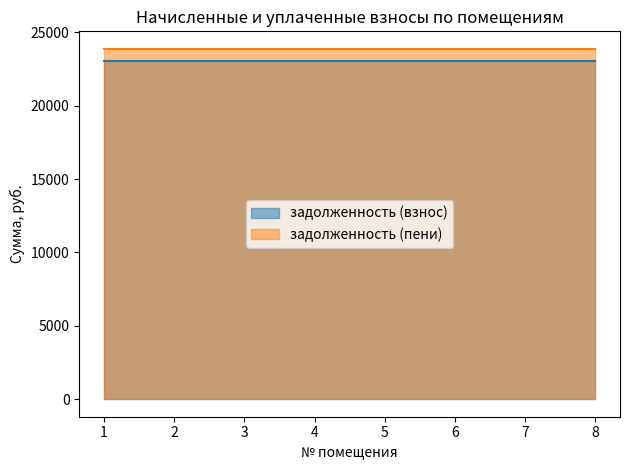

List the labels in order of задолженность (взнос) value, largest first.

1, 2, 3, 4, 5, 6, 7, 8